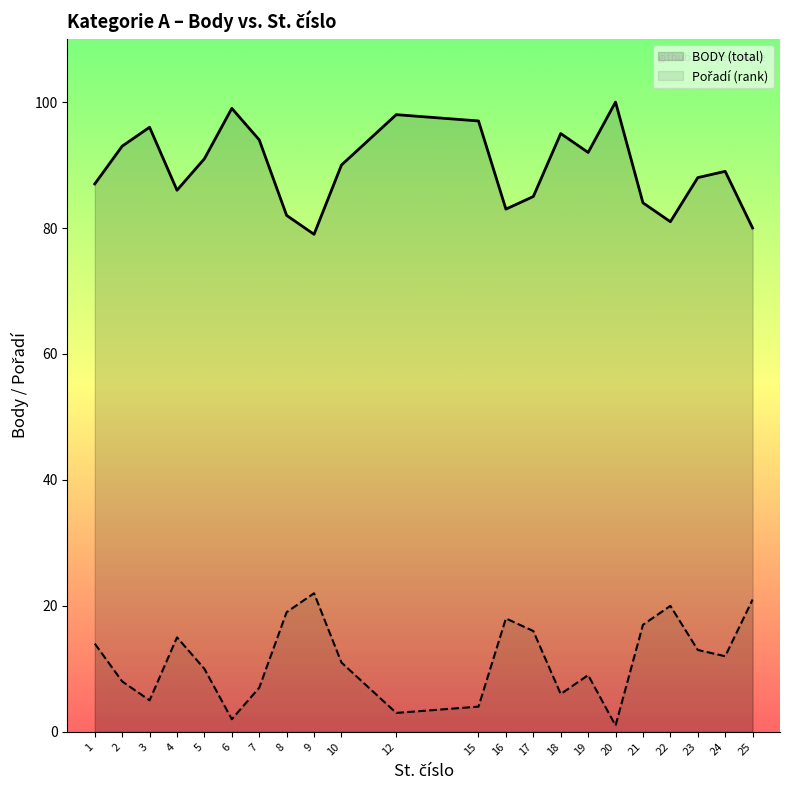

Which category has the highest value across all series?

20